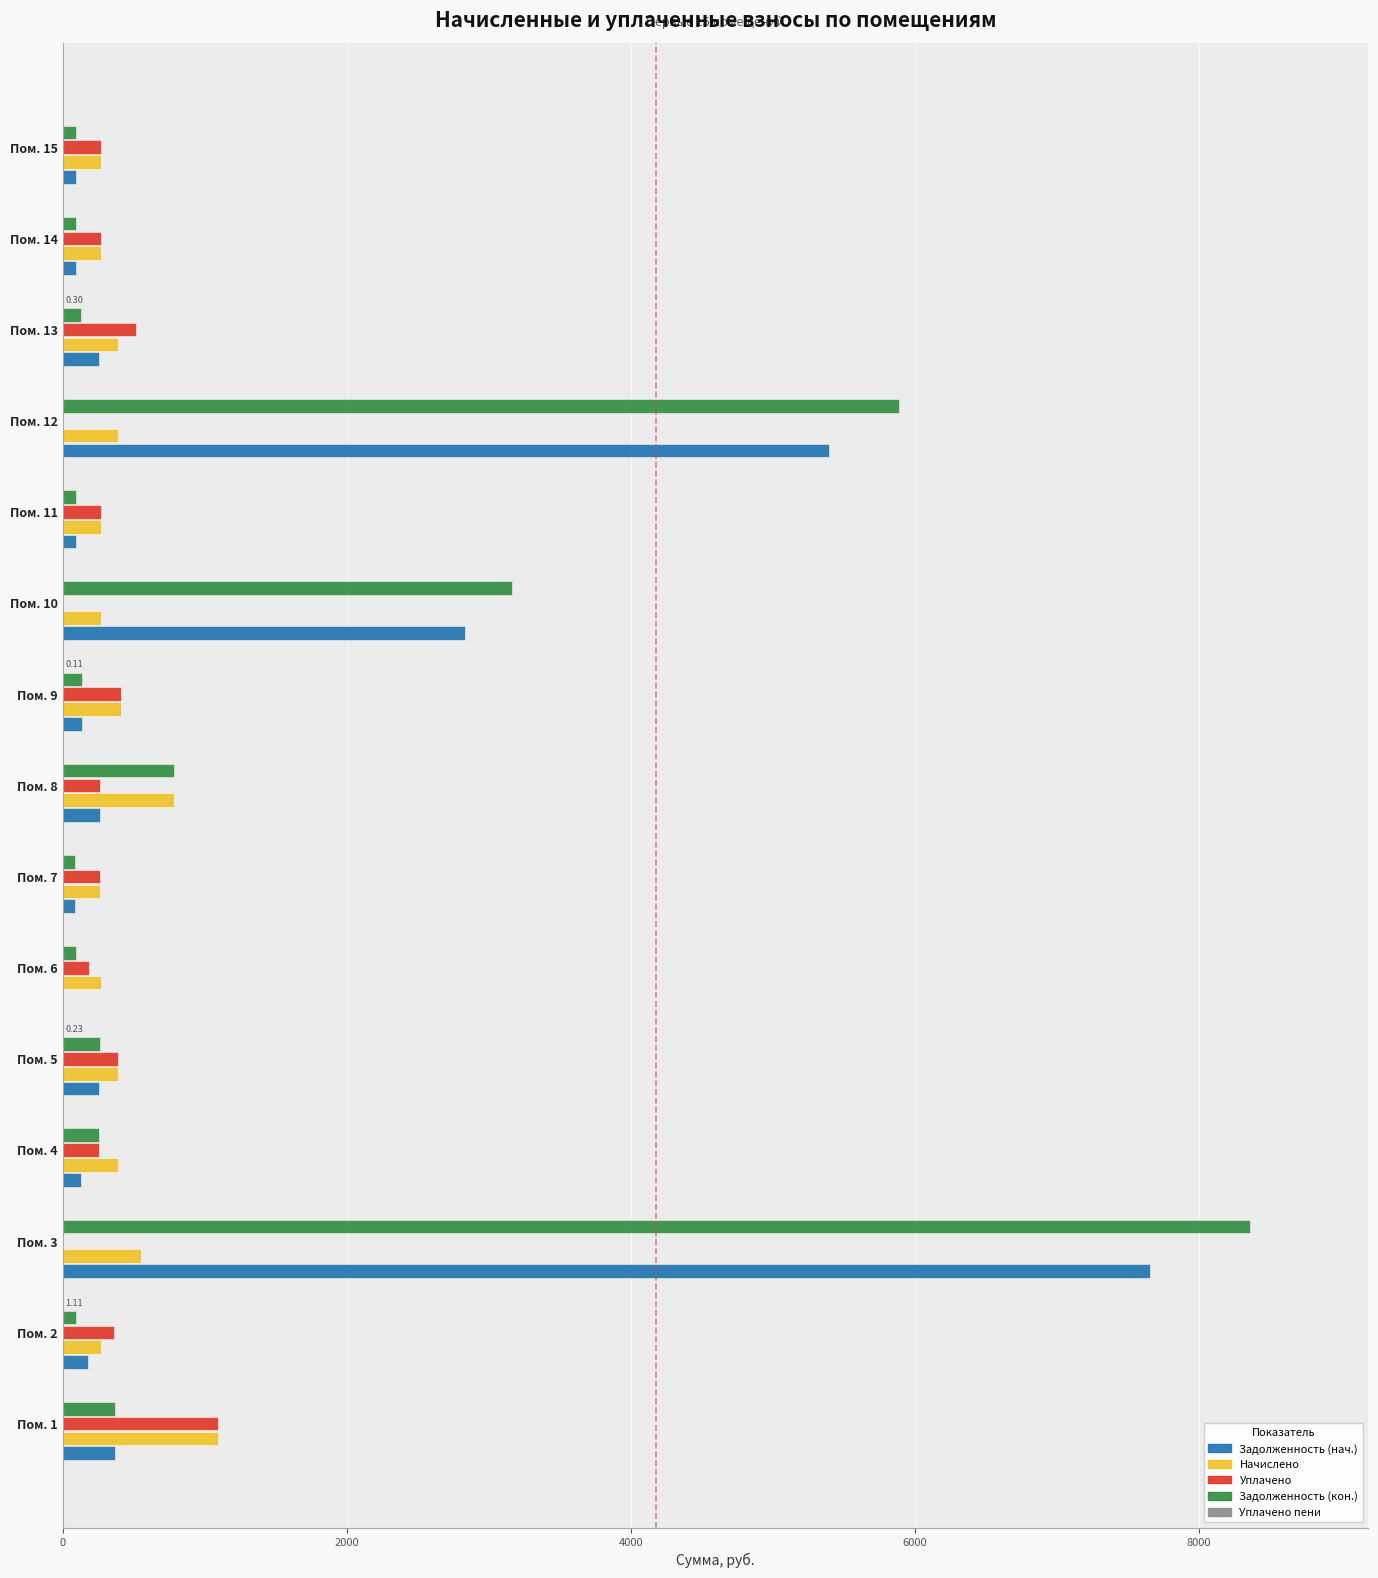

What is the total value across all series at Пом. 12?

11676.6